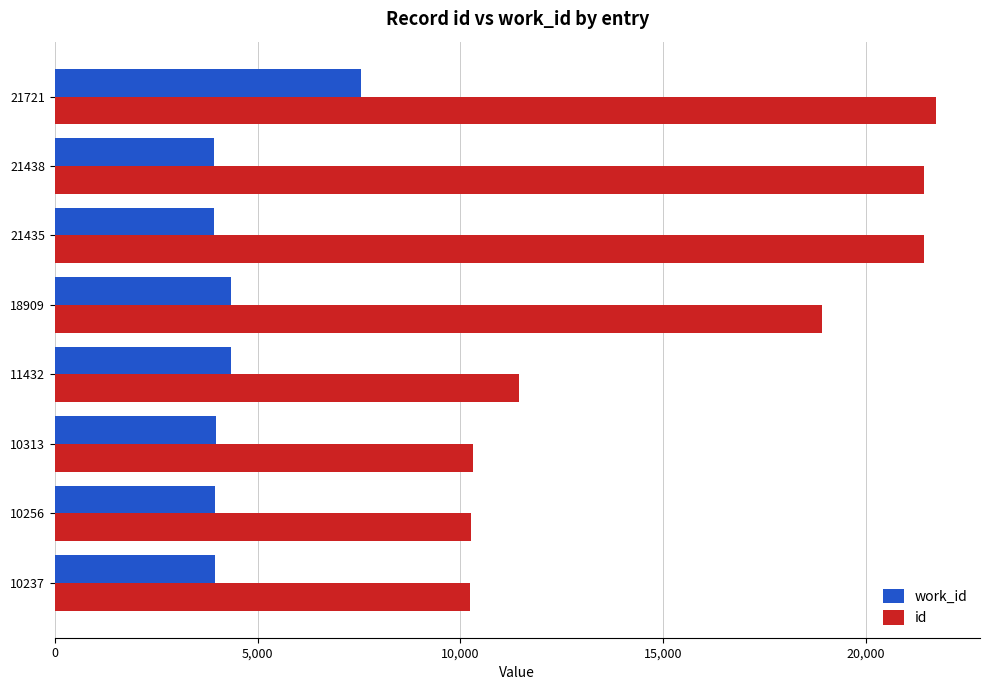

Which series has the largest total across all categories?

id